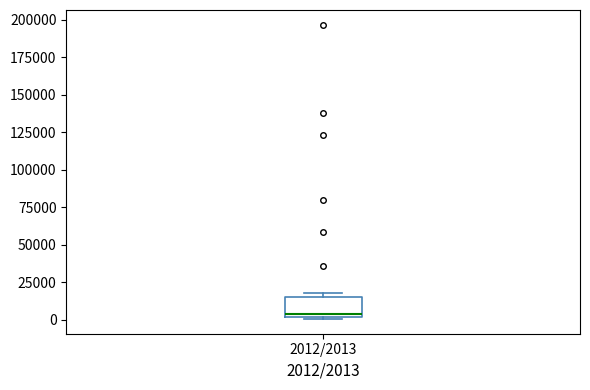

Read this box plot against the y-axis: the position of the median line, the range covered by the box, and the ends of both whiskers. The values are not printed on the chart, so give them approximately, as read against the axis.

median 5000, box 0 to 15000, whiskers 0 to 20000